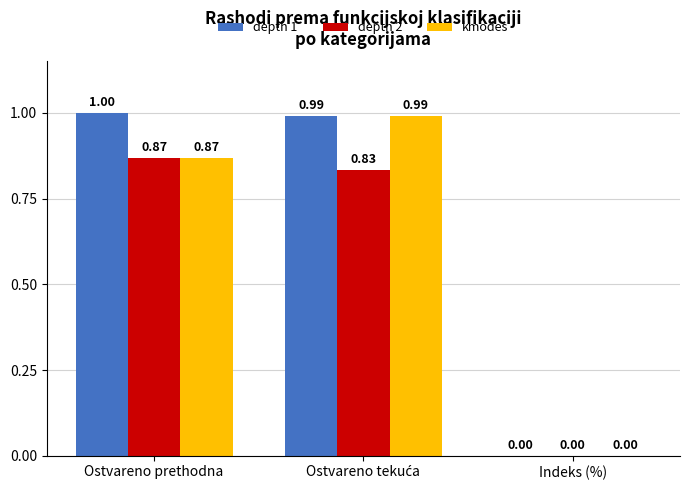

Which series has the largest range (max minus min)?

depth 1